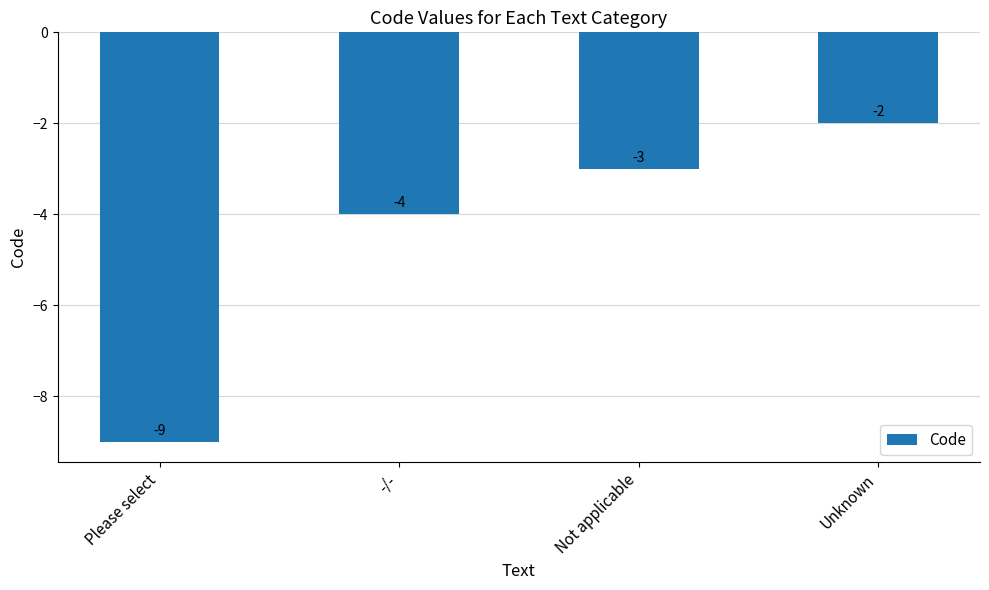

True or false: the data shows -2 at Not applicable.

False